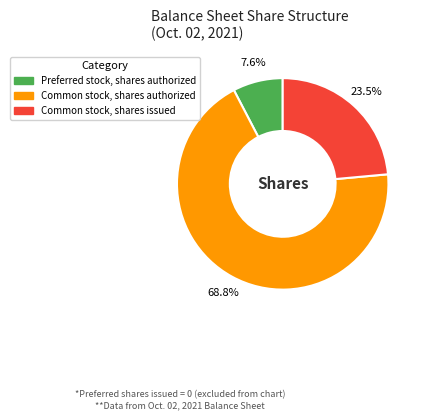

How many segments does this pie chart have?

3